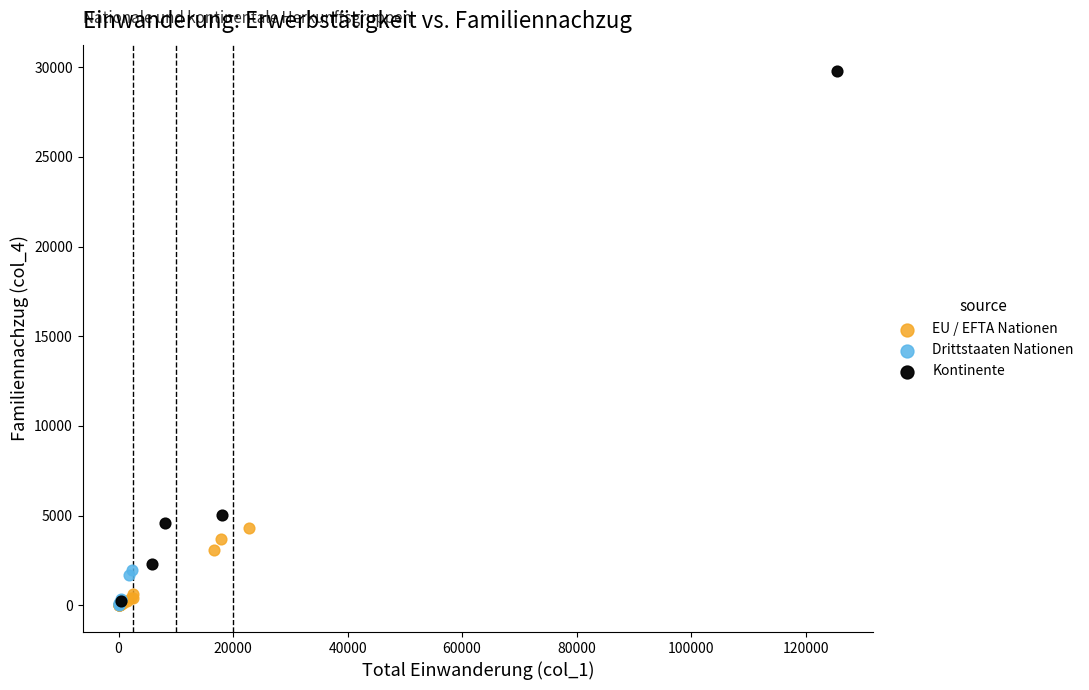

Which series reaches the maximum Y coordinate?

Kontinente